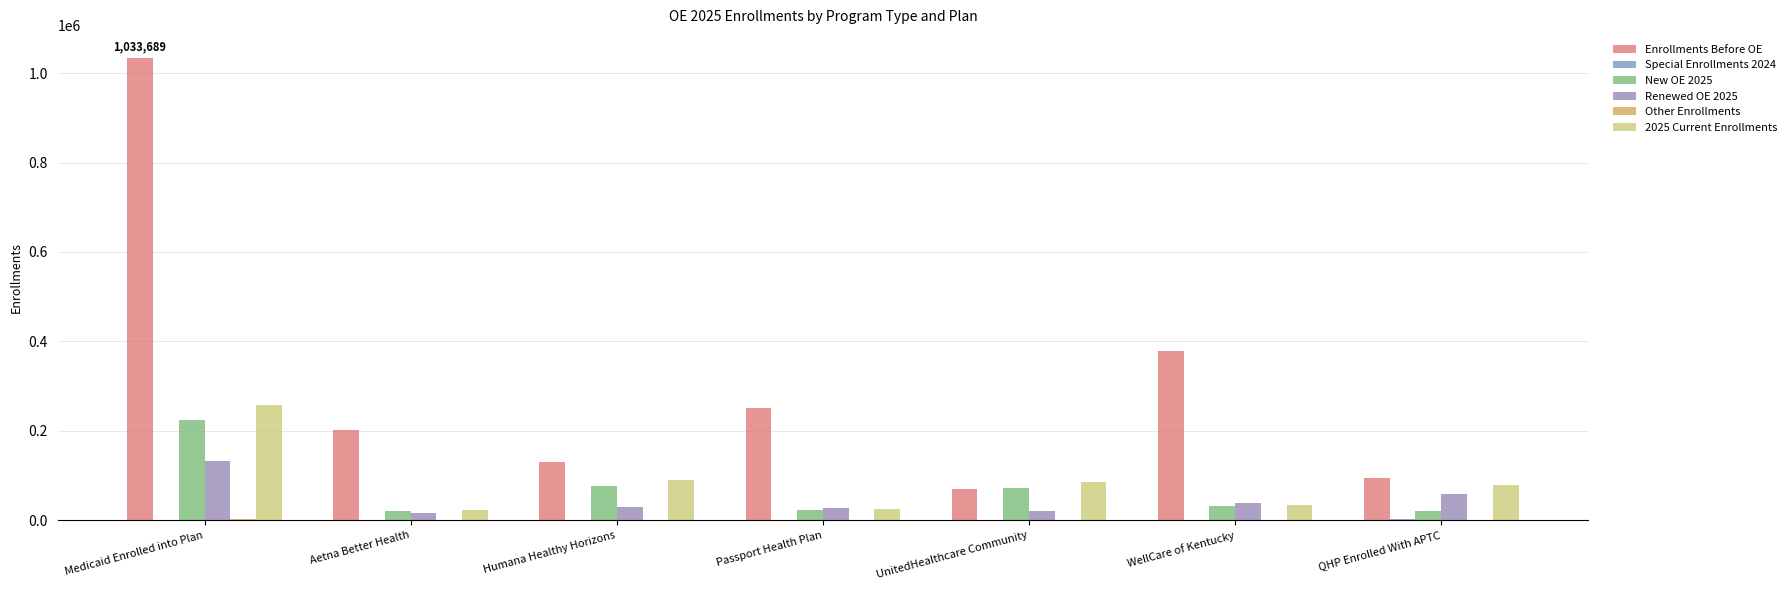

Where is Special Enrollments 2024 nearest to the value 1169?

Medicaid Enrolled into Plan